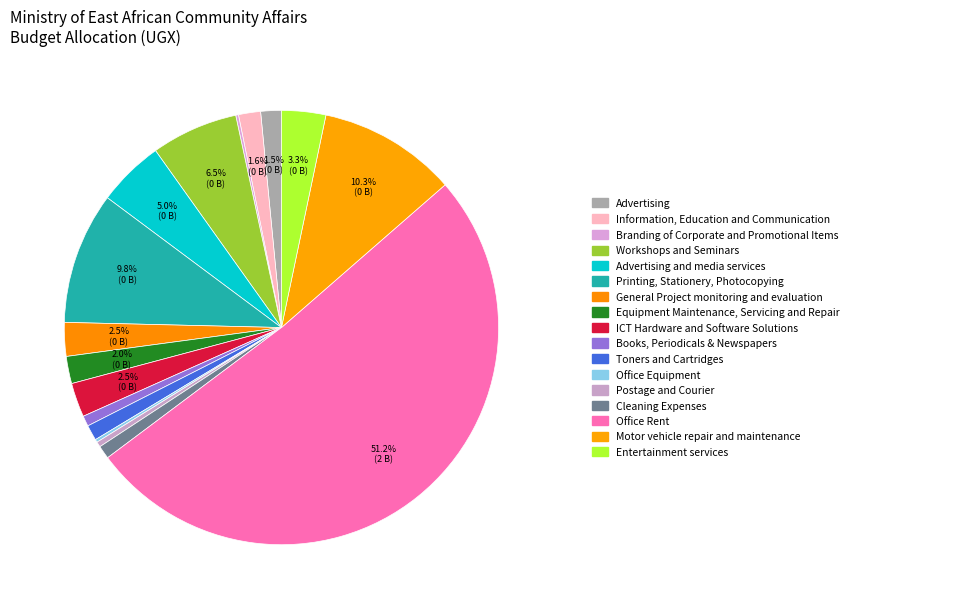

To the nearest percent, what is the average slice percentage?

6%